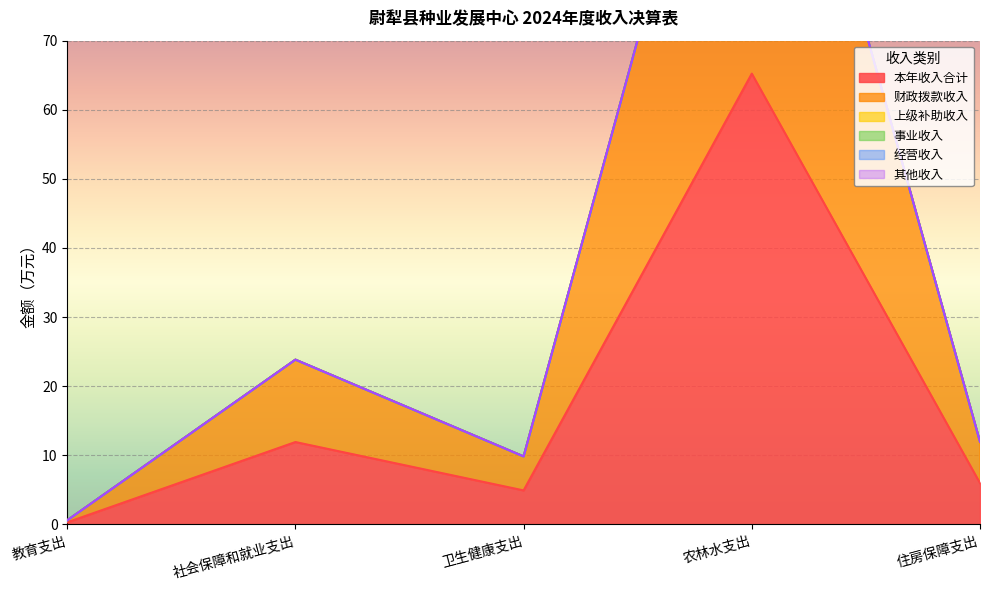

At which category is the sum across all series the highest?

农林水支出